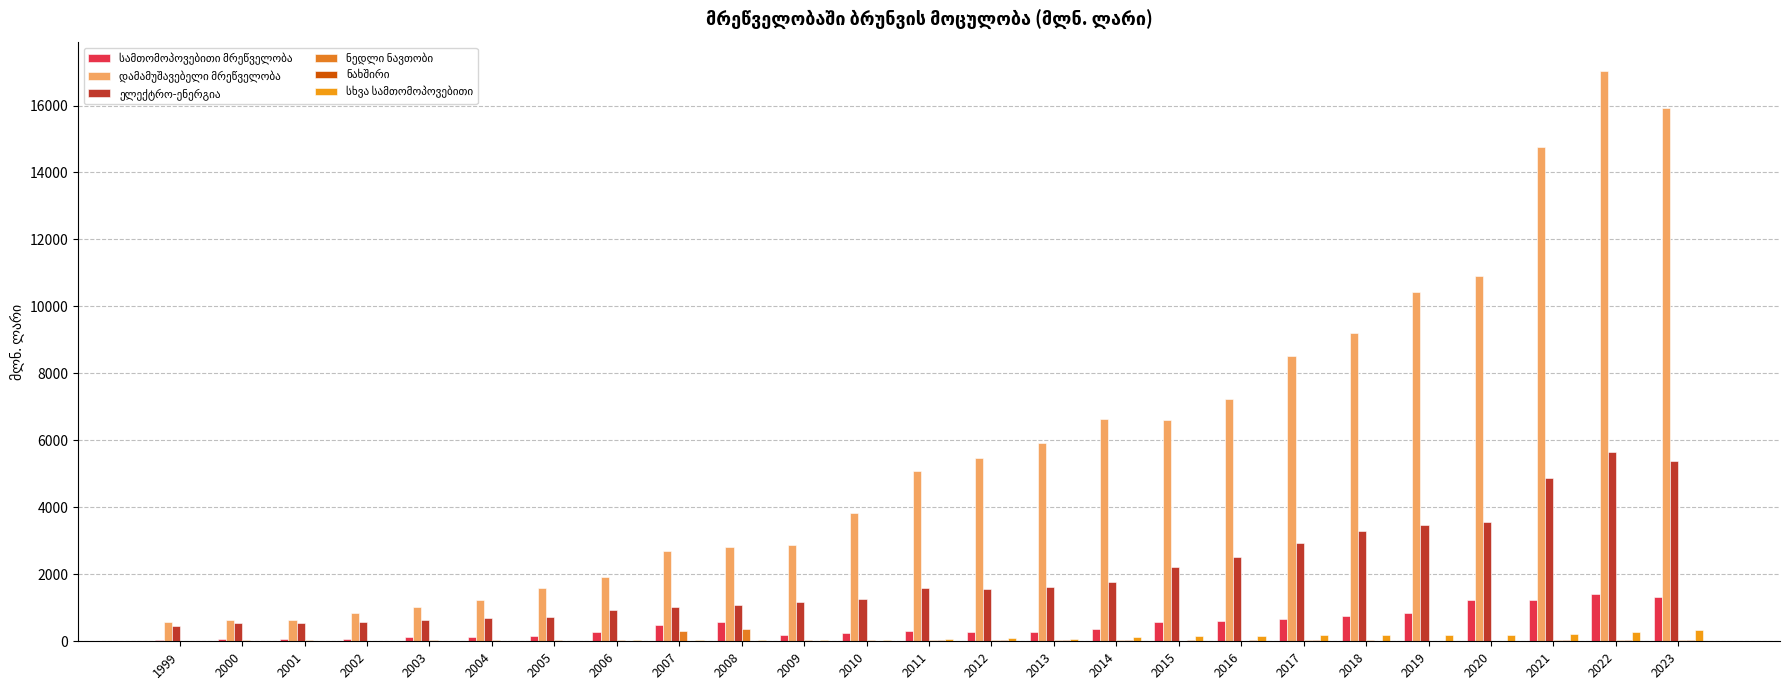

What is the value of the დამამუშავებელი მრეწველობა bar at the 20th from the left?

9212.3